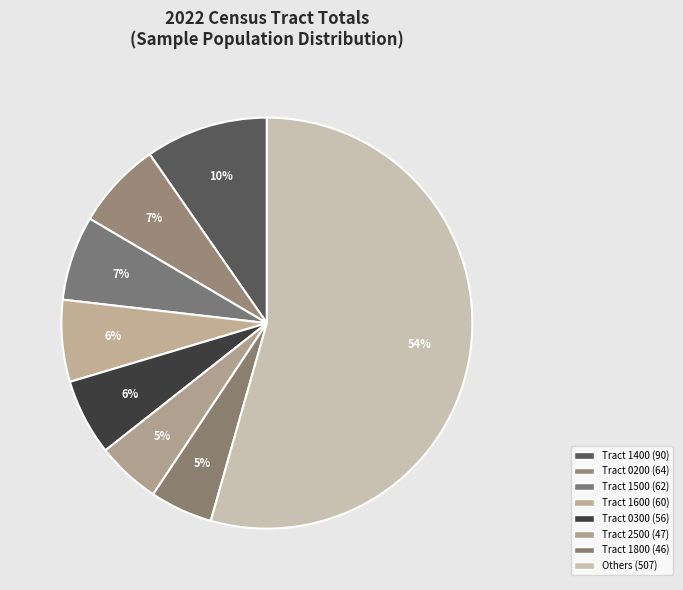

Count the number of slices in the pie.

8